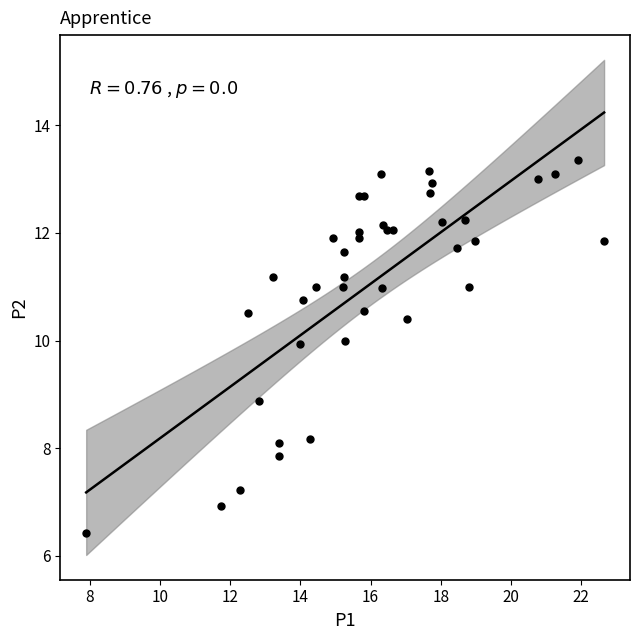

What Y value in the scatter plot is closest to 9?

8.9